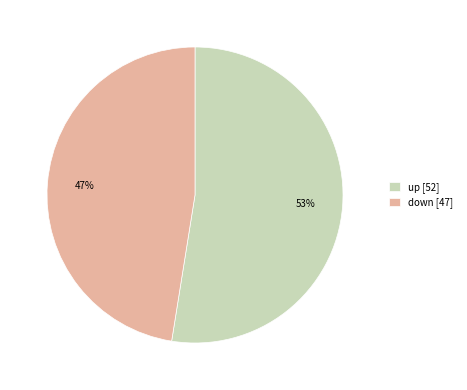

To the nearest percent, what is the combined percentage of up and down?

100%